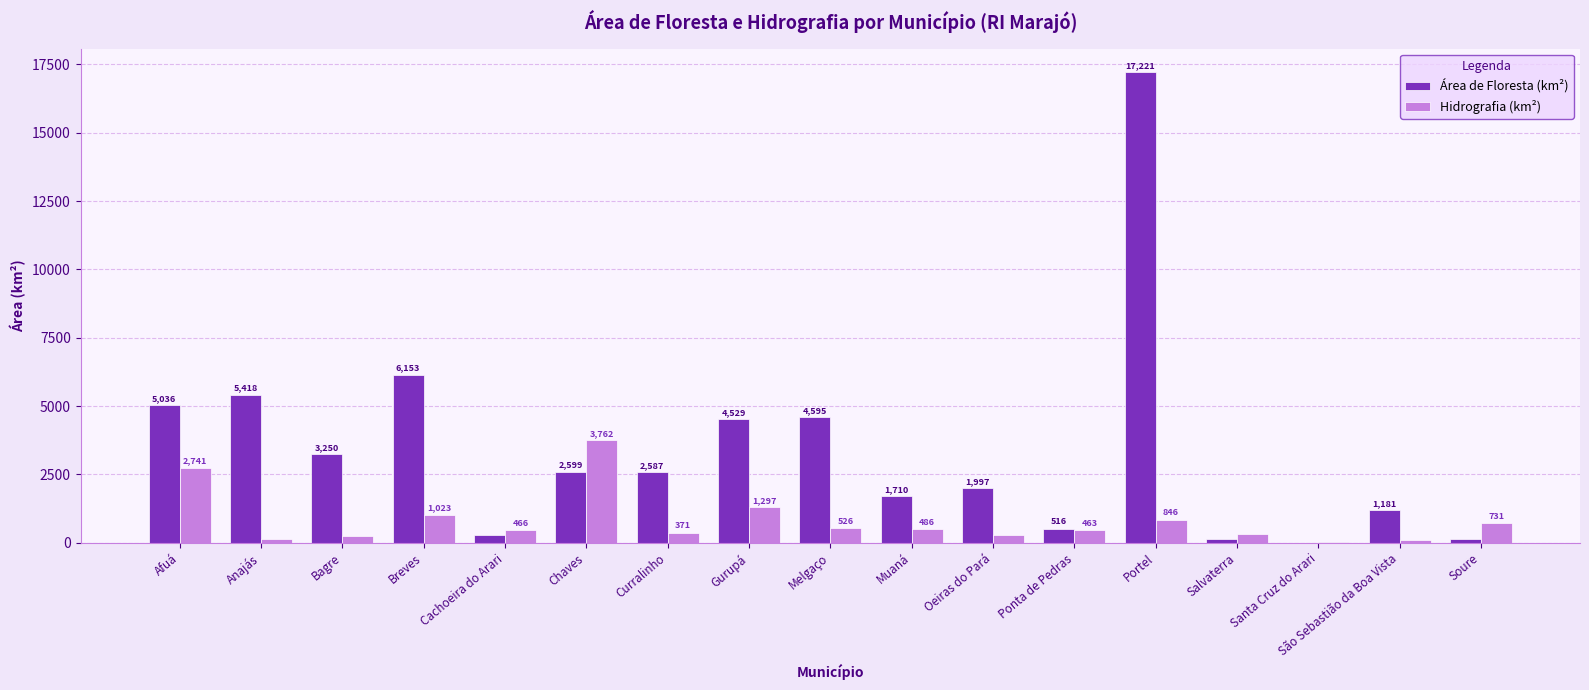

Which series has the largest range (max minus min)?

Área de Floresta (km²)